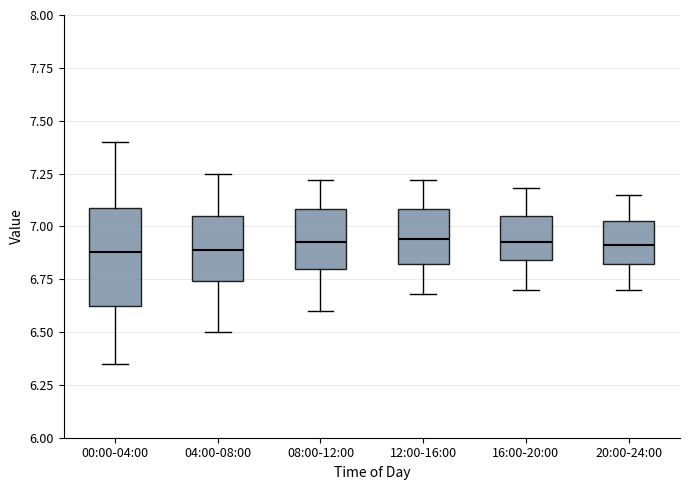

Reading left to right, transcribe this box plot: for each box, give where its median line is, the range the box spans, and where its two whiskers end, as read against the y-axis. The values are not printed on the chart, so give them approximately, as read against the axis.

00:00-04:00: median 6.90, box 6.60 to 7.10, whiskers 6.35 to 7.40
04:00-08:00: median 6.90, box 6.75 to 7.05, whiskers 6.50 to 7.25
08:00-12:00: median 6.95, box 6.80 to 7.10, whiskers 6.60 to 7.20
12:00-16:00: median 6.95, box 6.80 to 7.10, whiskers 6.70 to 7.20
16:00-20:00: median 6.95, box 6.85 to 7.05, whiskers 6.70 to 7.20
20:00-24:00: median 6.90, box 6.80 to 7.05, whiskers 6.70 to 7.15